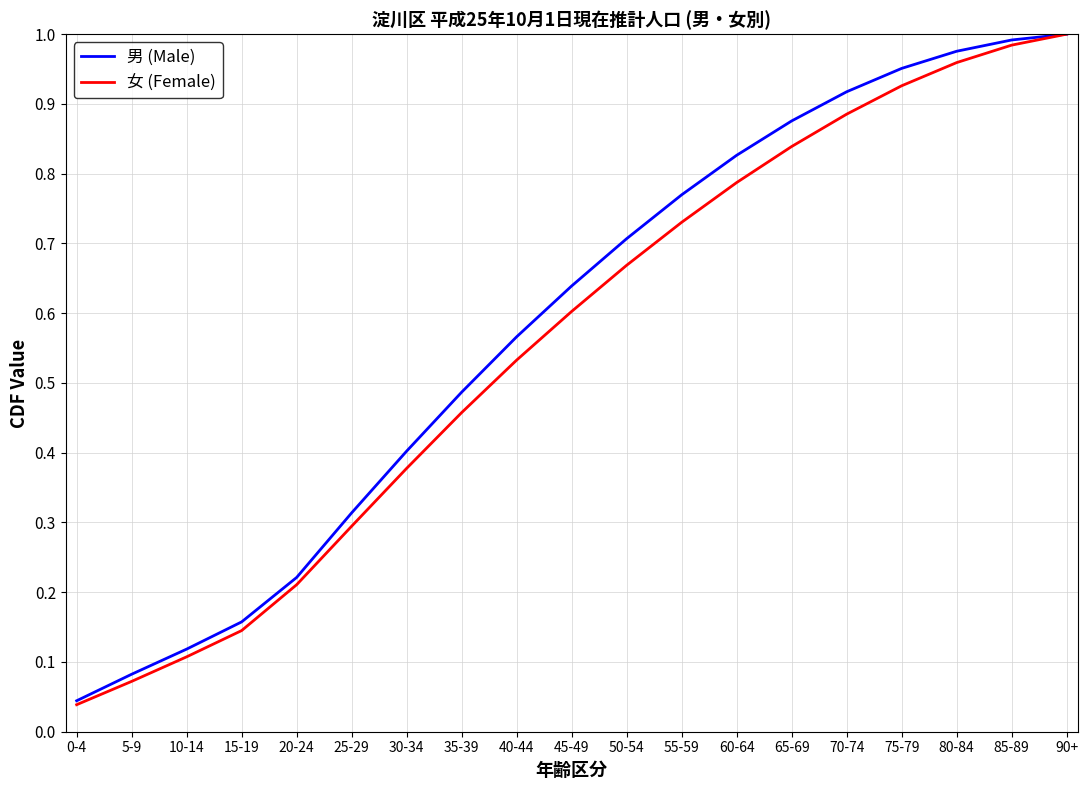

List the series in order of their overall mean, highest first.

男 (Male), 女 (Female)